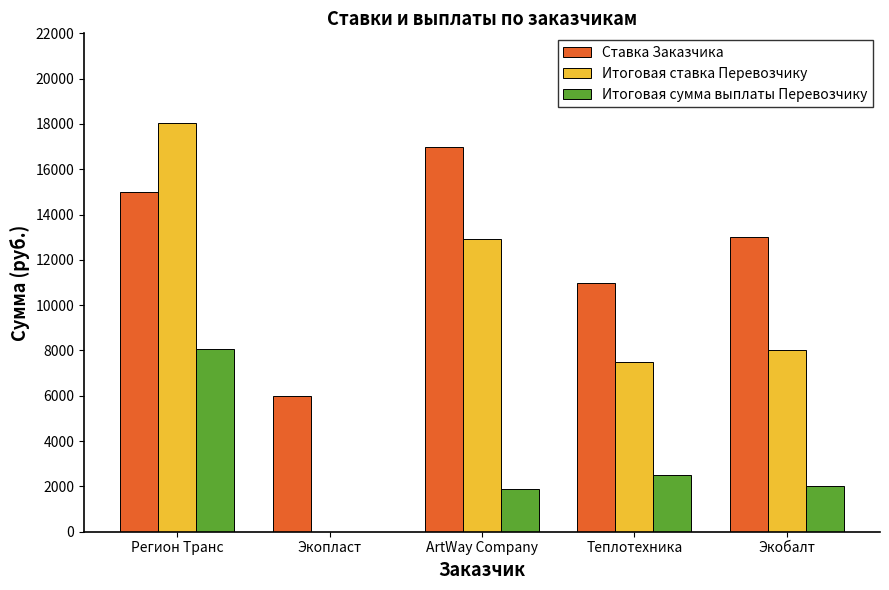

At which label is Ставка Заказчика closest to 11500?

Теплотехника